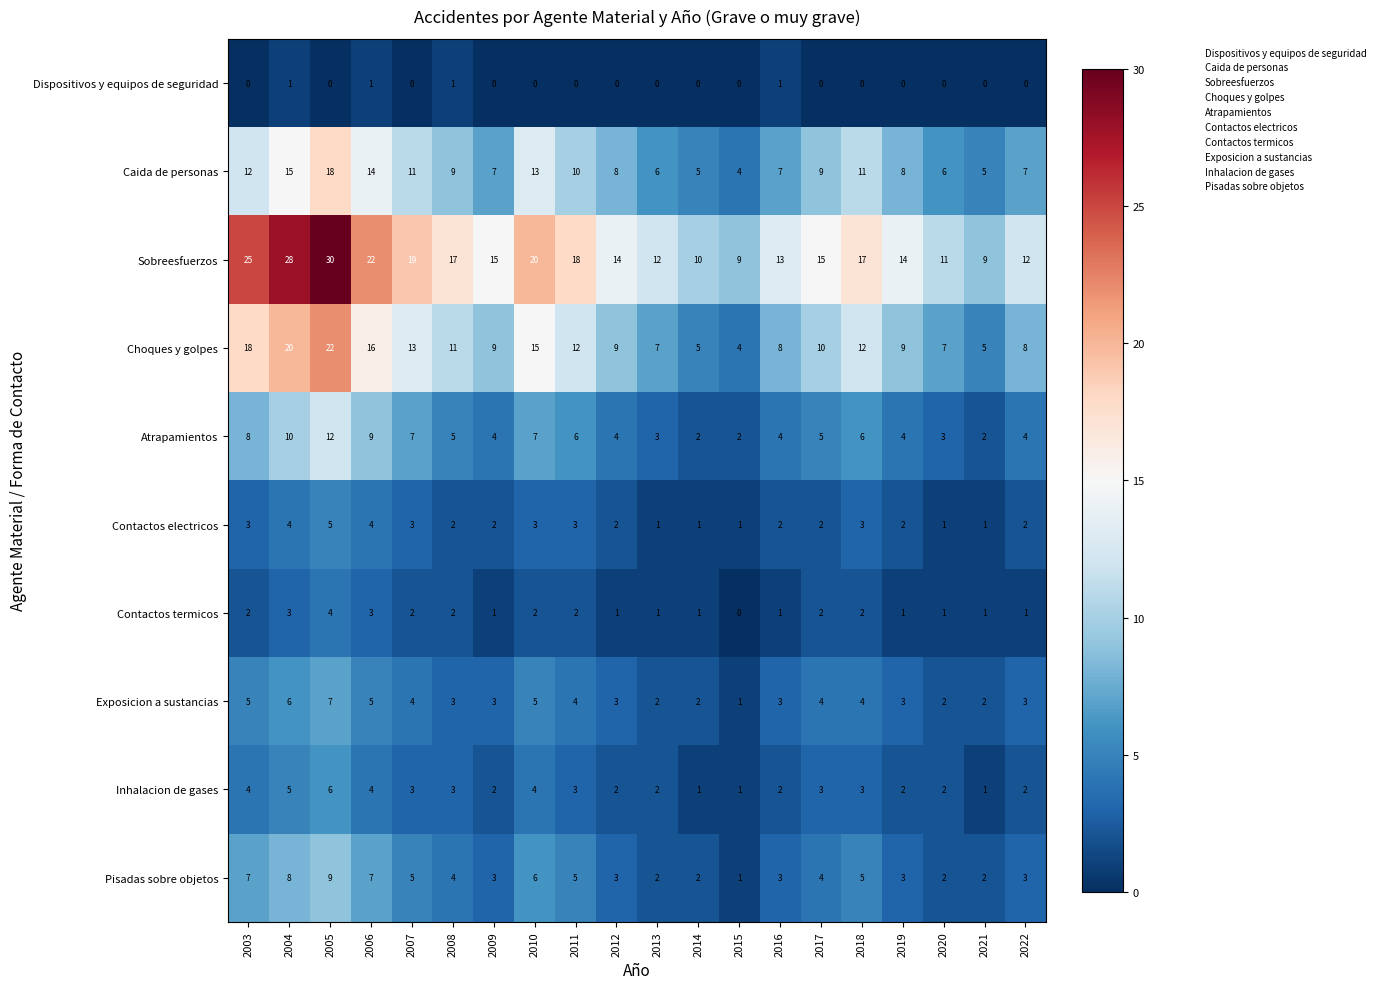

Rank the series by their maximum value, from lowest to highest.

Dispositivos y equipos de seguridad, Contactos termicos, Contactos electricos, Inhalacion de gases, Exposicion a sustancias, Pisadas sobre objetos, Atrapamientos, Caida de personas, Choques y golpes, Sobreesfuerzos